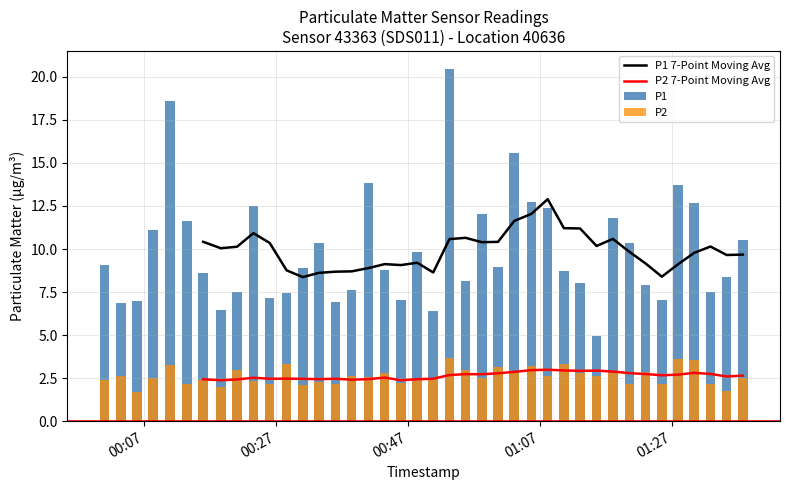

The value of P2 at 2023-02-01T01:13:06 is 2.8. True or false?

True